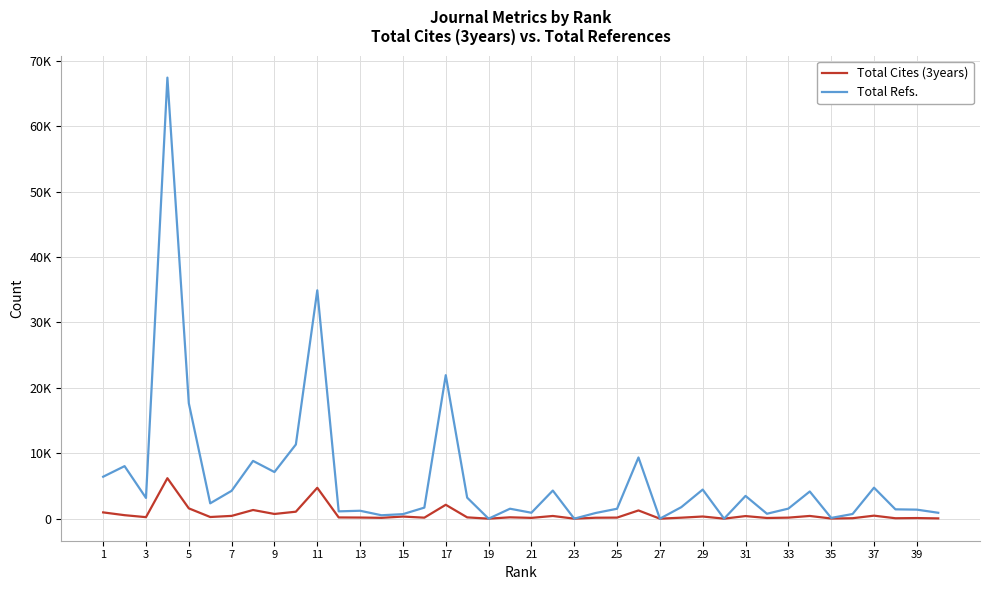

Does the chart have visible grid lines?

Yes